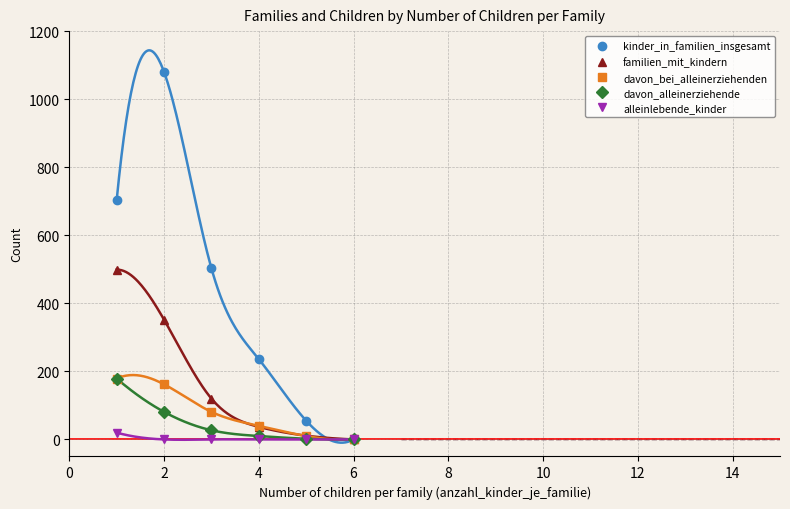

True or false: alleinlebende_kinder and davon_bei_alleinerziehenden intersect in this chart.

False